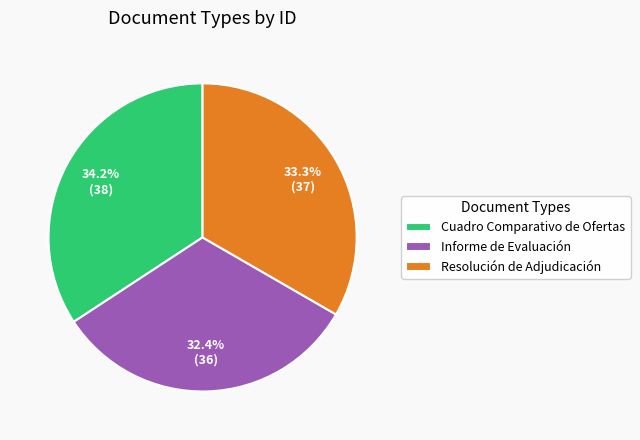

Between Cuadro Comparativo de Ofertas and Informe de Evaluación, which is larger?

Cuadro Comparativo de Ofertas